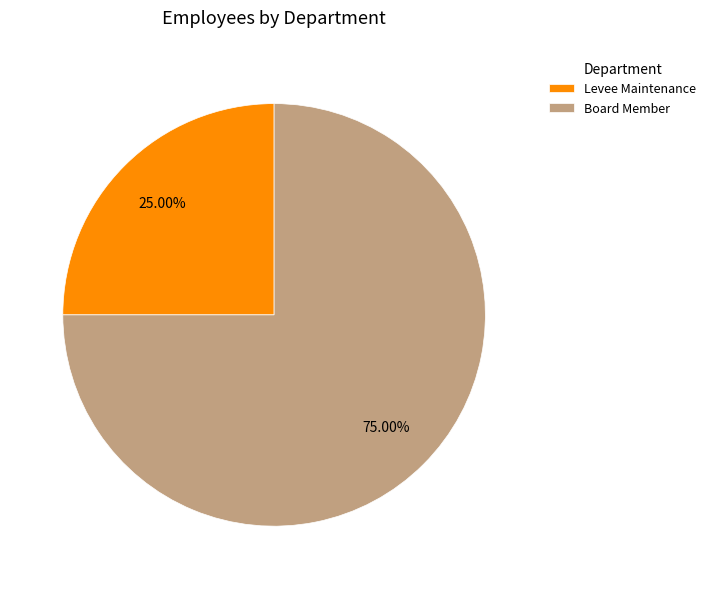

Which slice is the smallest?

Levee Maintenance